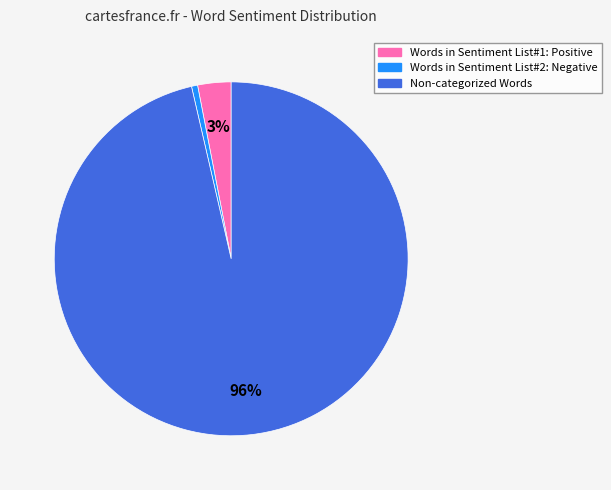

Does any single category account for the majority?

Yes